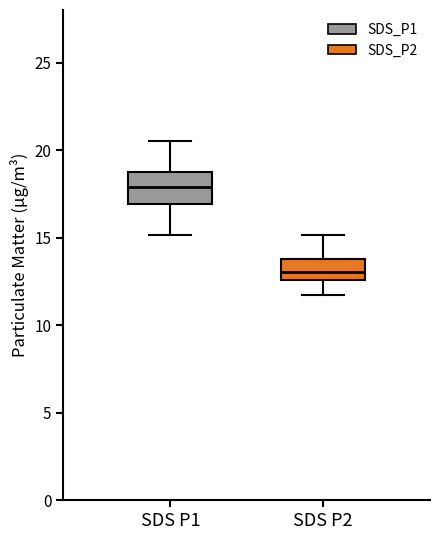

Which box's median line is the lowest?

SDS P2